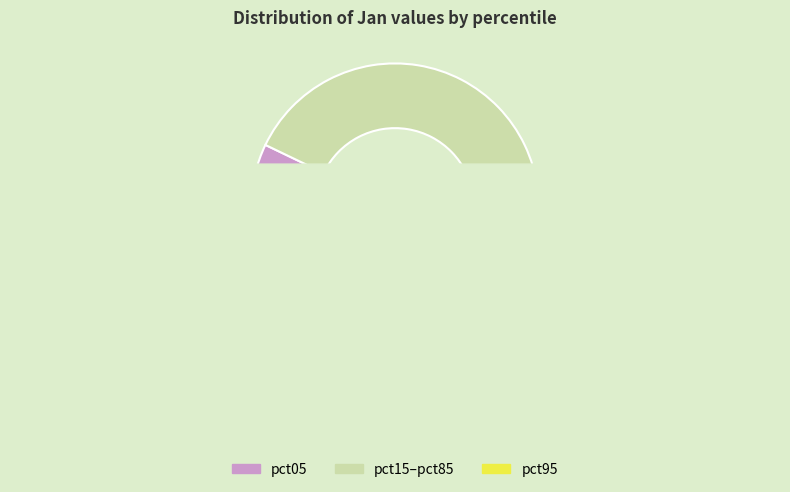

Do pct85 and pct05 together represent more than half of the pie?

No